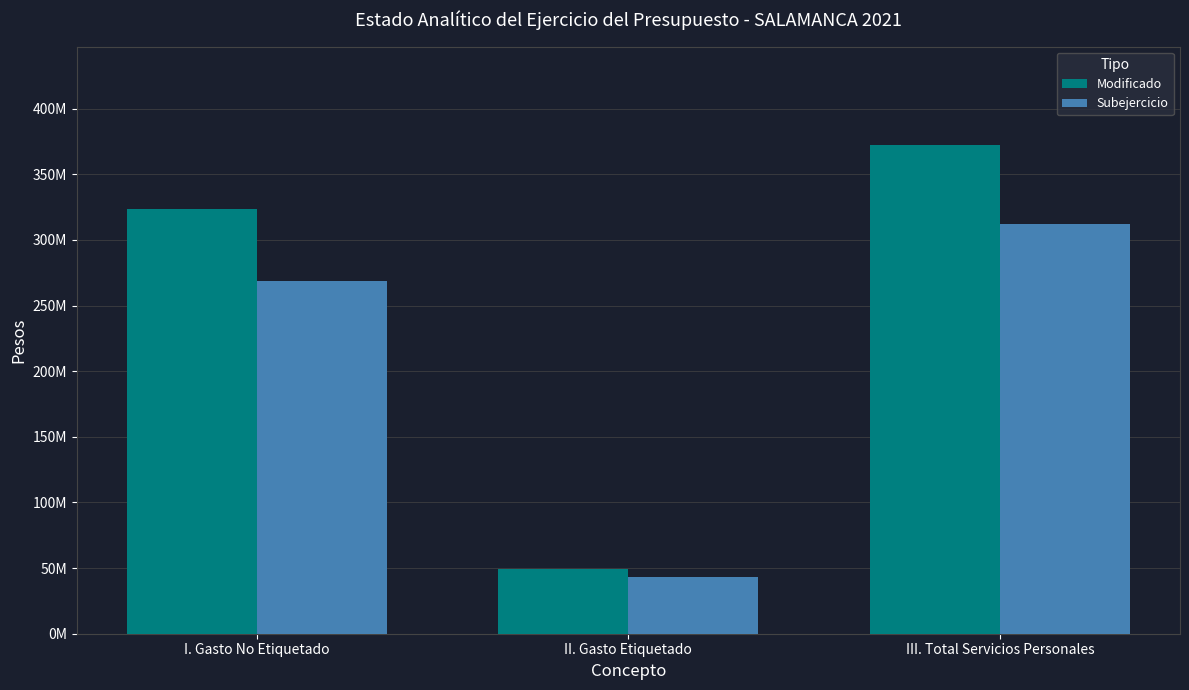

What position from the left is II. Gasto Etiquetado?

2